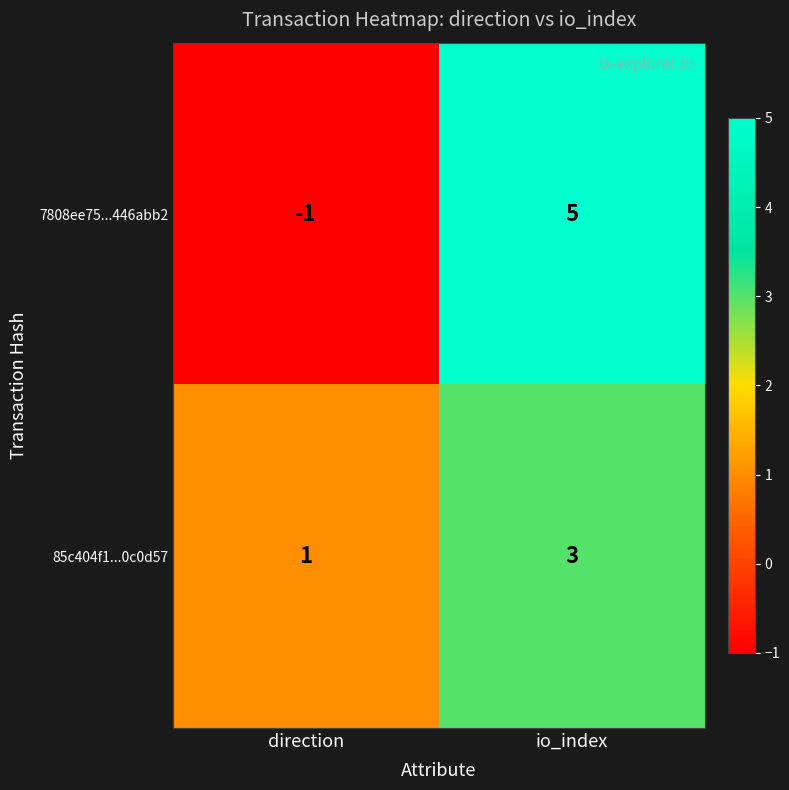

What is the difference between the maximum and minimum values in the 7808ee75...446abb2 series?

6